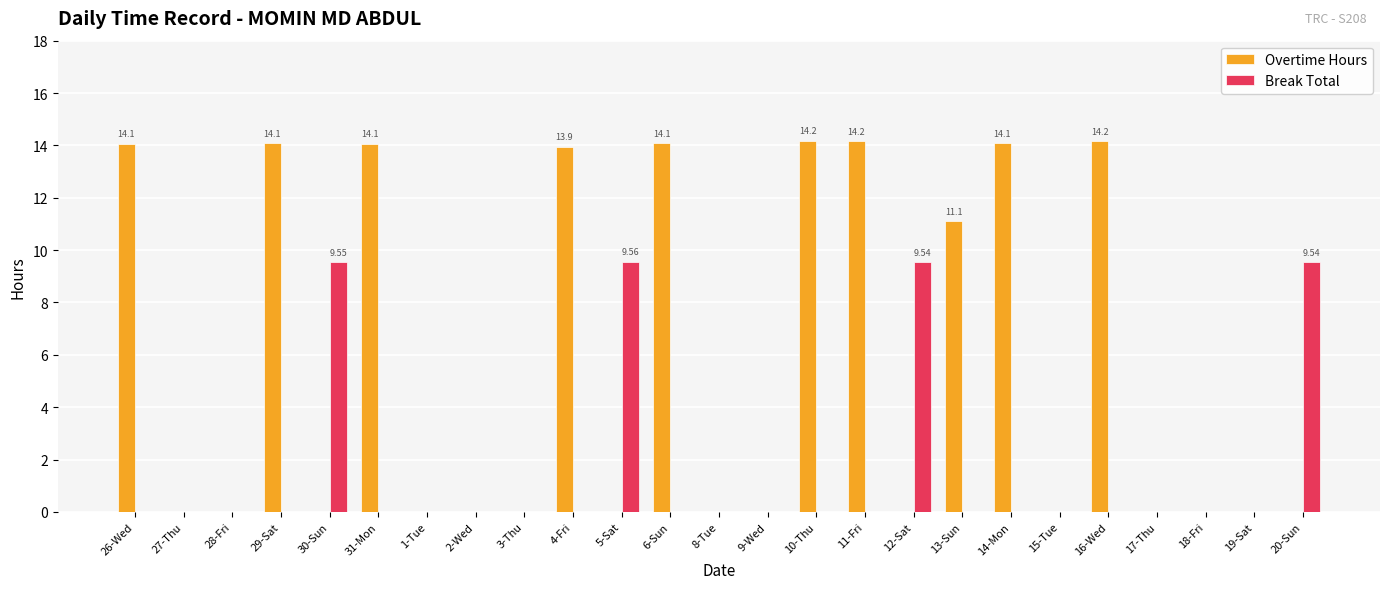

What is the total value across all series at 6-Sun?

14.1